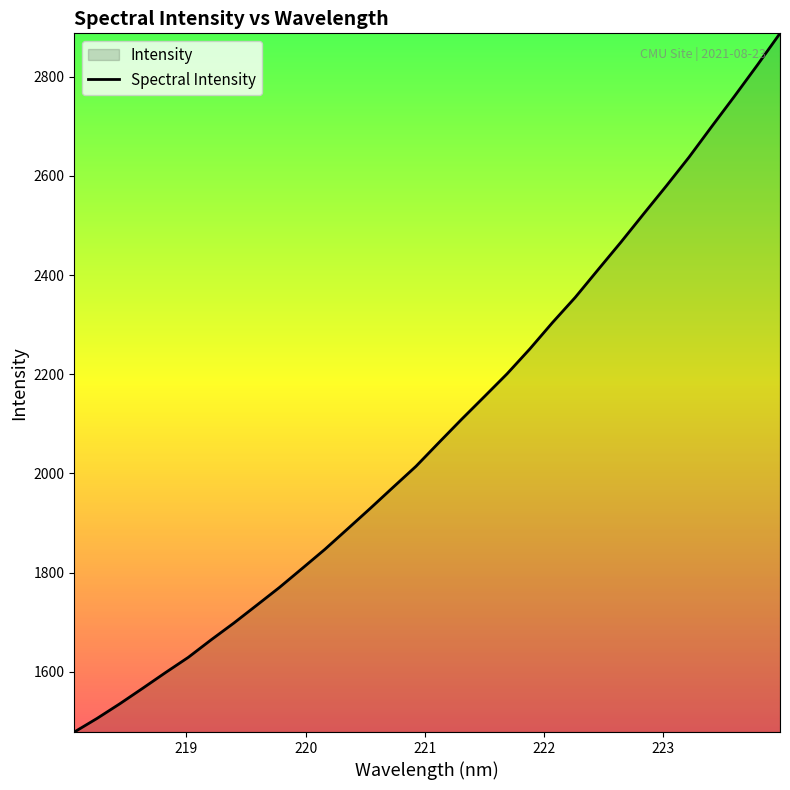

What is the minimum value shown in the chart?

1478.6